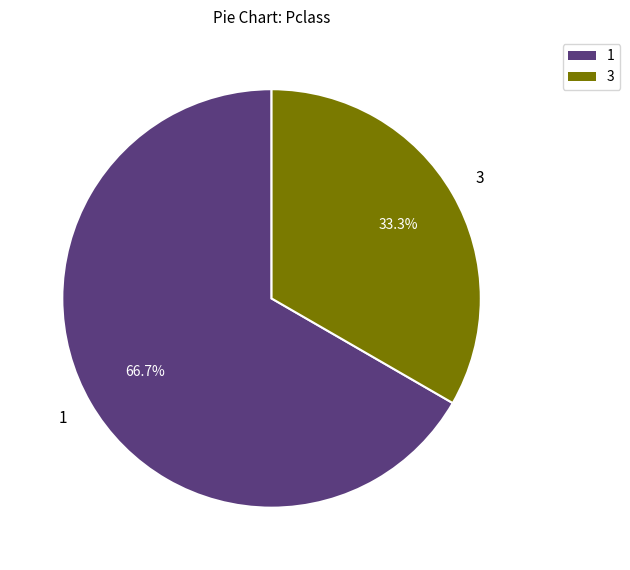

To the nearest percent, what is the difference between the largest and smallest slice percentages?

33%